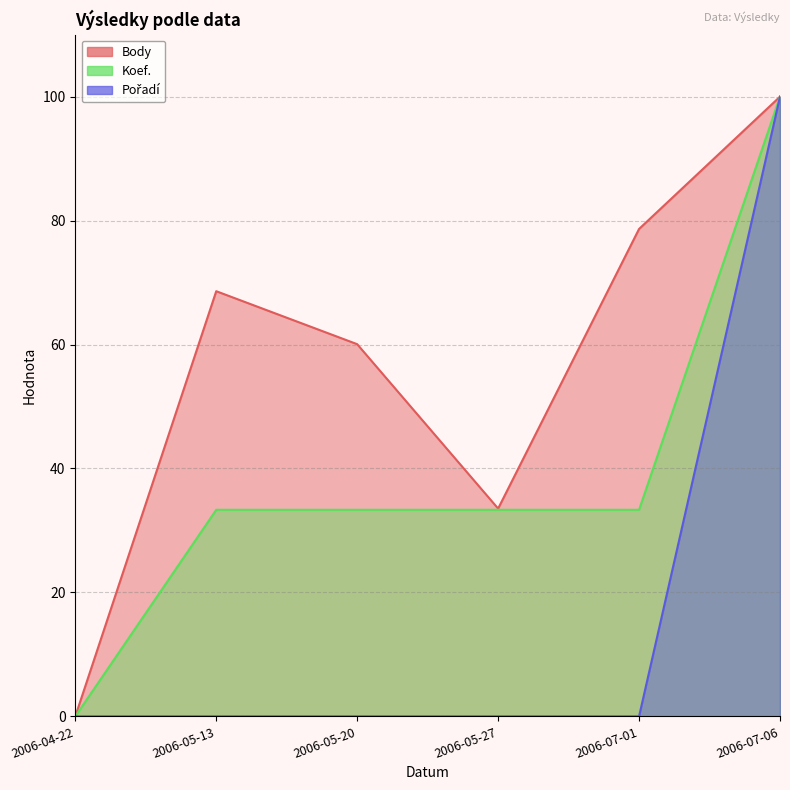

True or false: Koef. and Body cross at least once.

False